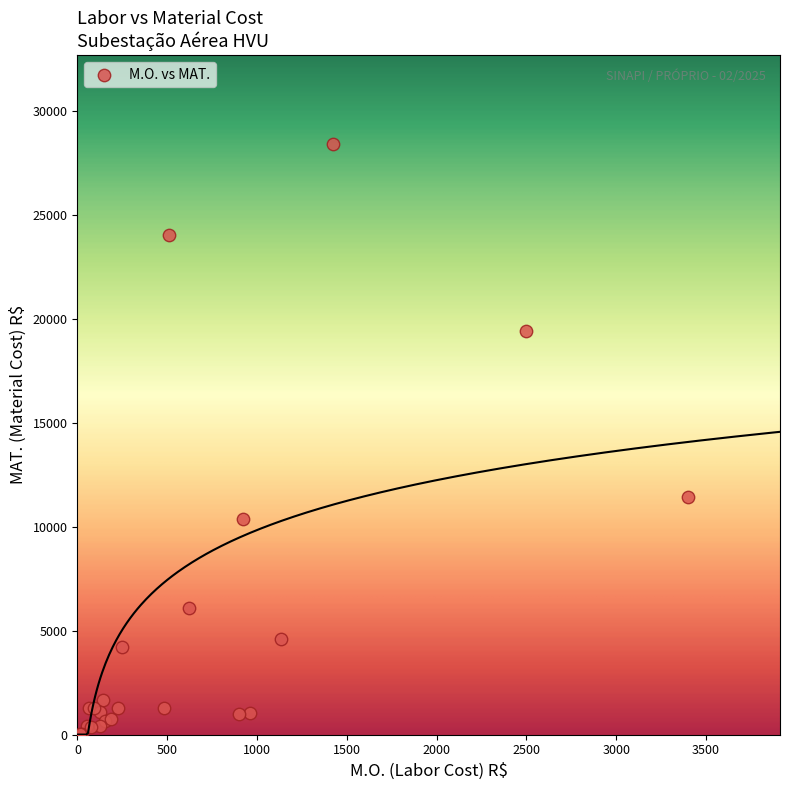

What Y value in the scatter plot is closest to 14242?

11452.5